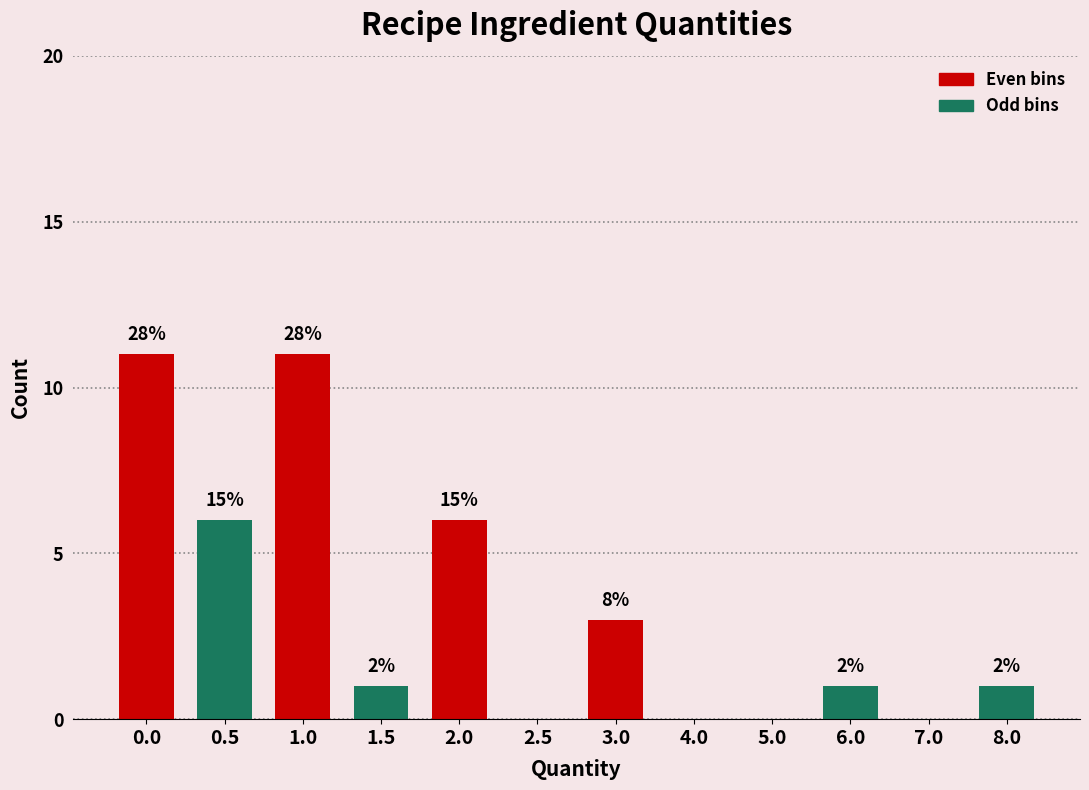

What are all the series names shown in the legend?

Even bins, Odd bins